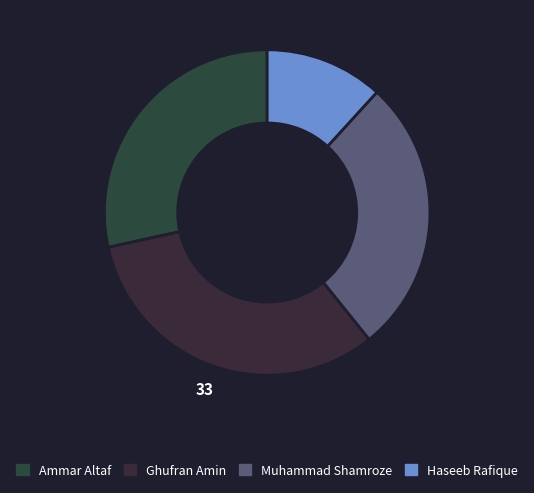

What percentage is the Haseeb Rafique slice, to the nearest percent?

12%